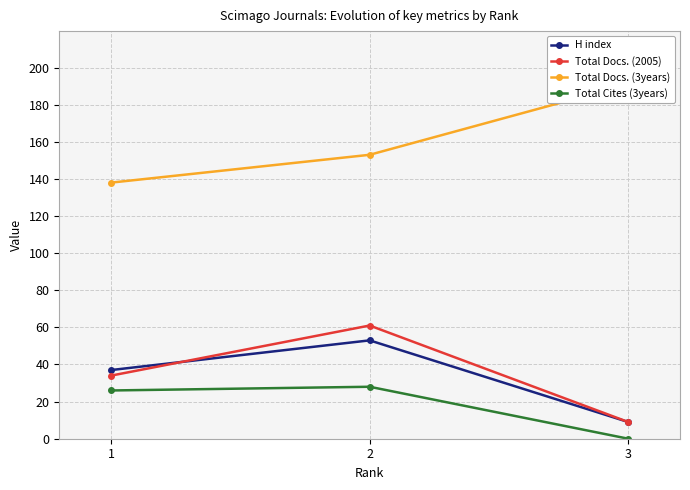

Reading right to left, list all the values displayed in this chart.

H index: 9	53	37
Total Docs. (2005): 9	61	34
Total Docs. (3years): 191	153	138
Total Cites (3years): 0	28	26